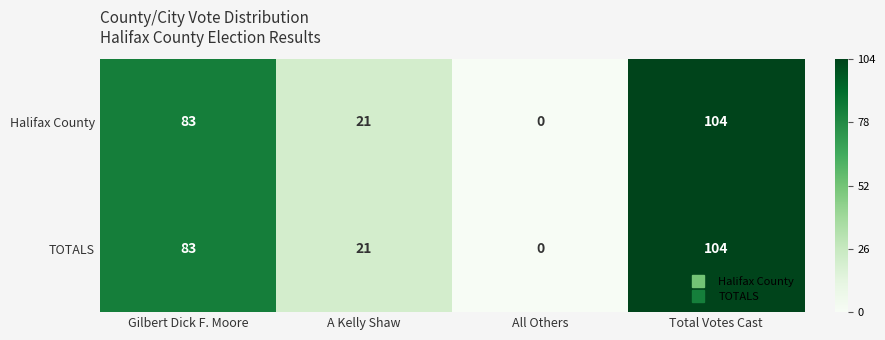

How many TOTALS values are between 21 and 104?

3